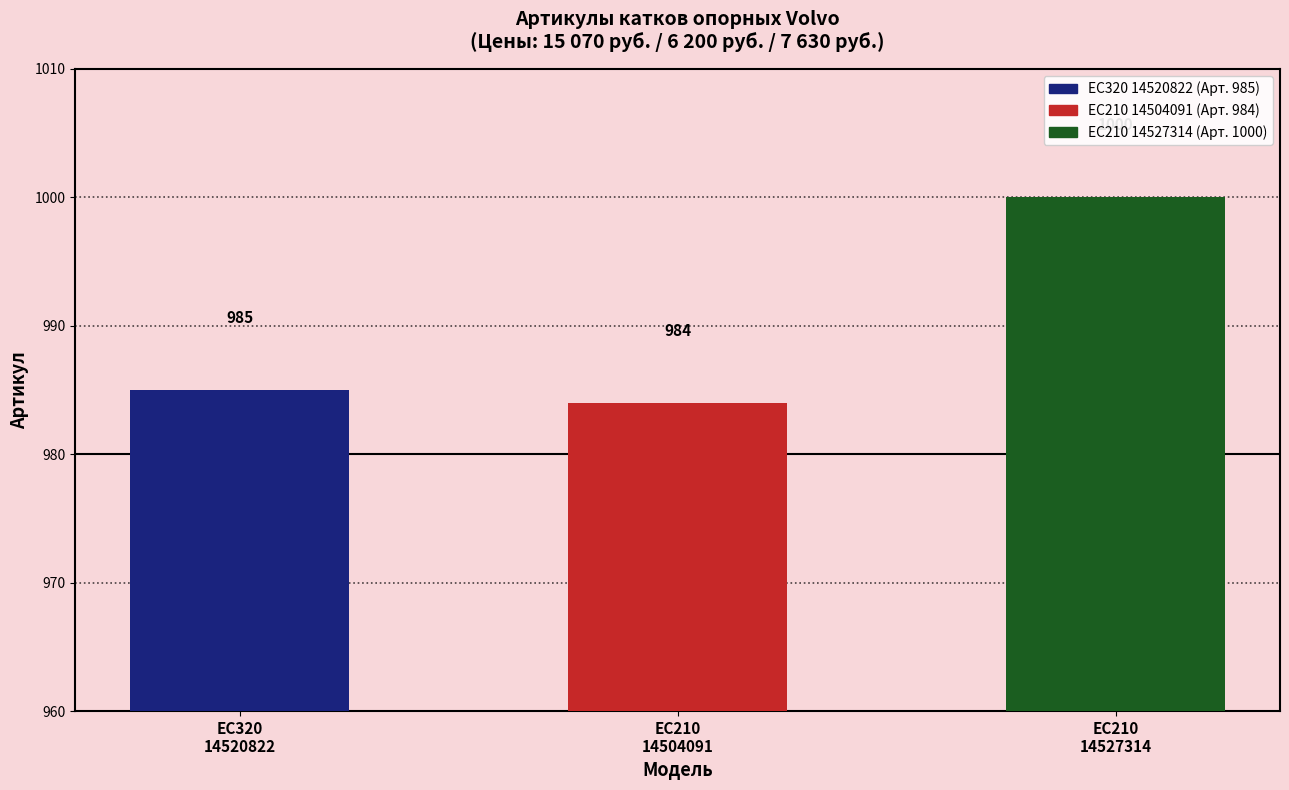

Are the bars horizontal?

No